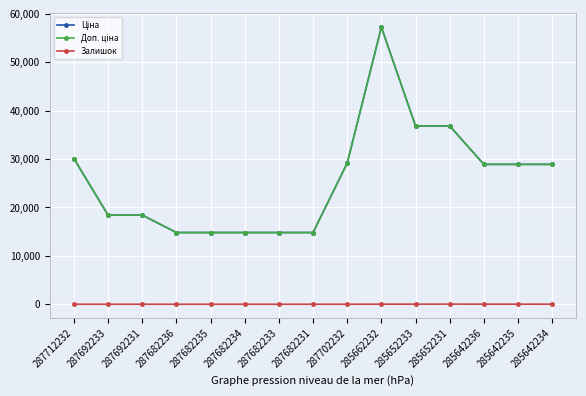

Rank the series by their maximum value, from highest to lowest.

Ціна, Доп. ціна, Залишок